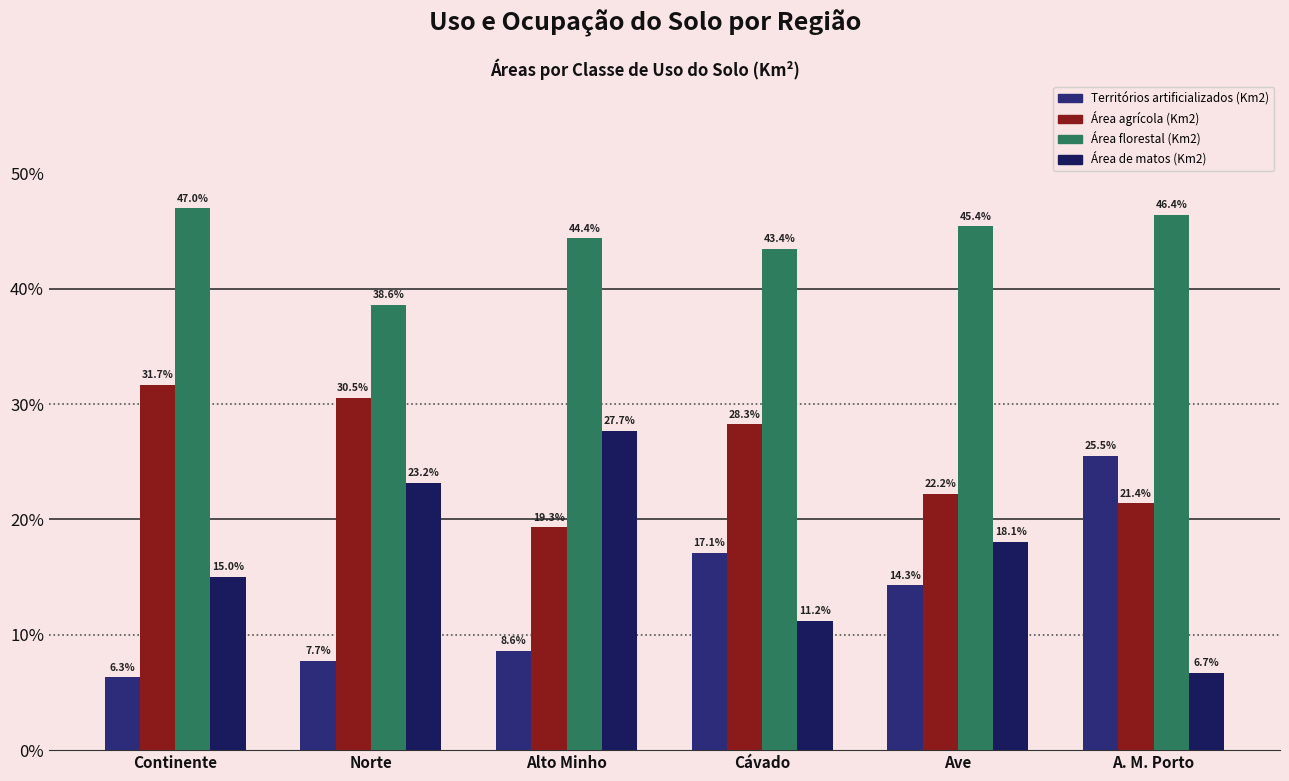

Is it true that Área de matos (Km2) equals 11.2 at Cávado?

True